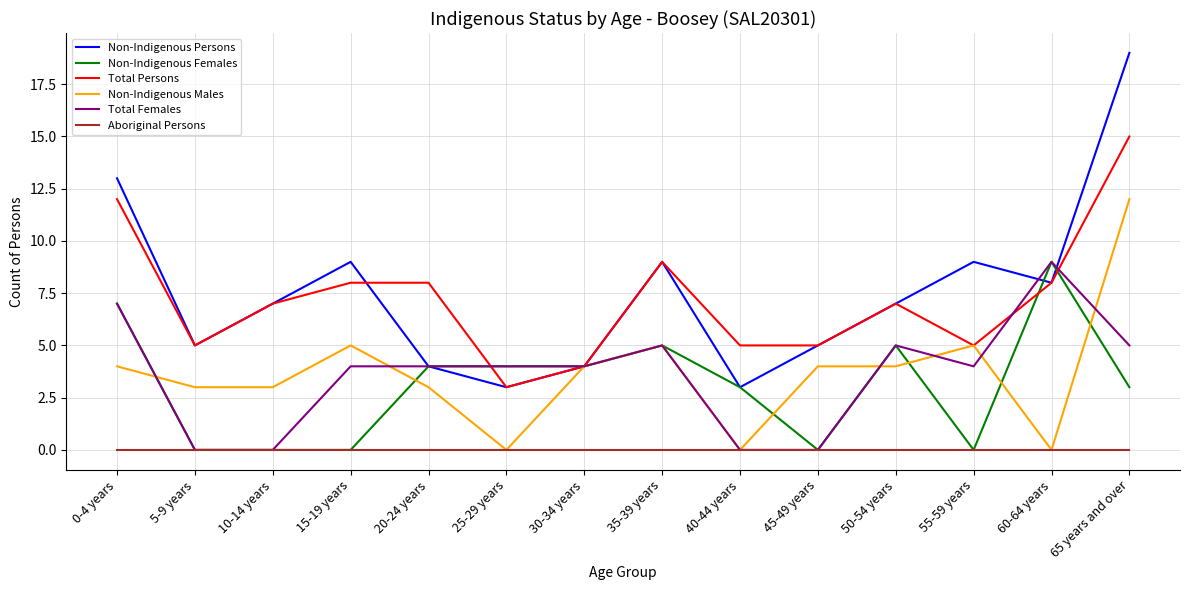

At 65 years and over, list the series in order from smallest to largest.

Aboriginal Persons, Non-Indigenous Females, Total Females, Non-Indigenous Males, Total Persons, Non-Indigenous Persons